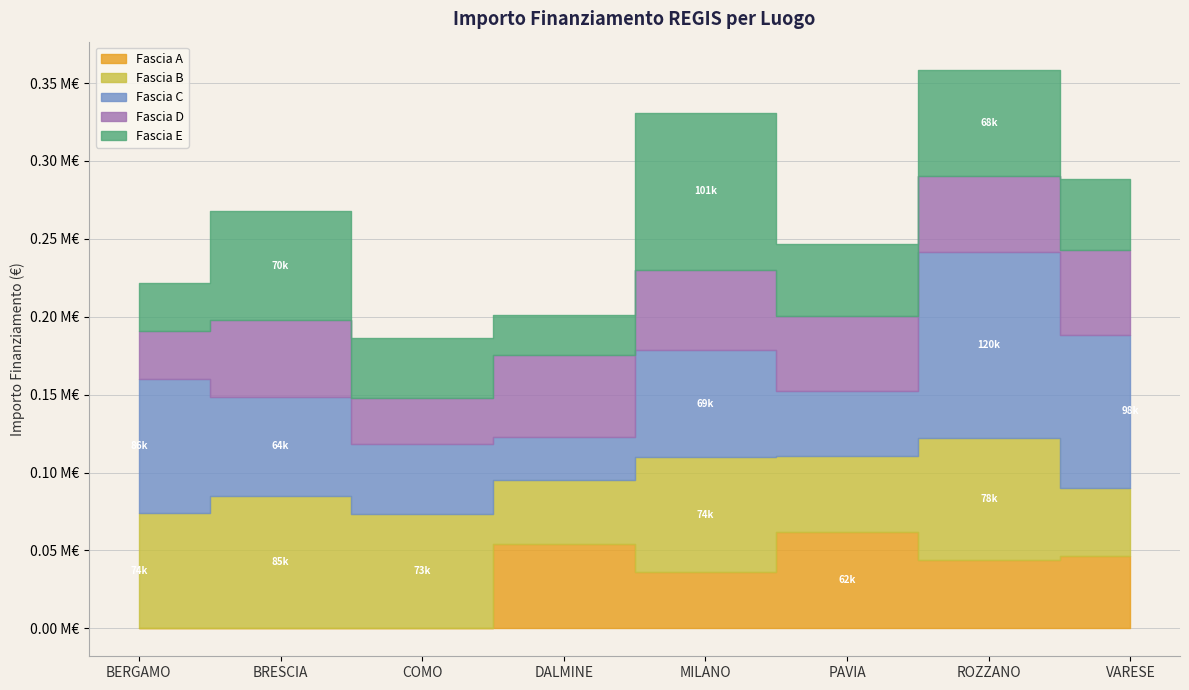

Reading left to right, list all the values displayed in this chart.

Fascia A: 0.0	0.0	0.0	54144.9	36123.8	62062.4	44080.6	46312.5
Fascia B: 73886.6	84977.9	73250.1	41196.6	73636.1	48776.3	77926.5	44036.1
Fascia C: 86371.0	63747.5	44978.7	27342.9	68925.6	41496.0	119783.4	97812.0
Fascia D: 30558.8	48957.9	29640.7	52455.4	51504.7	48200.6	48646.7	54577.6
Fascia E: 30978.2	70077.9	38513.5	25842.4	100847.1	46386.6	68180.1	45553.7